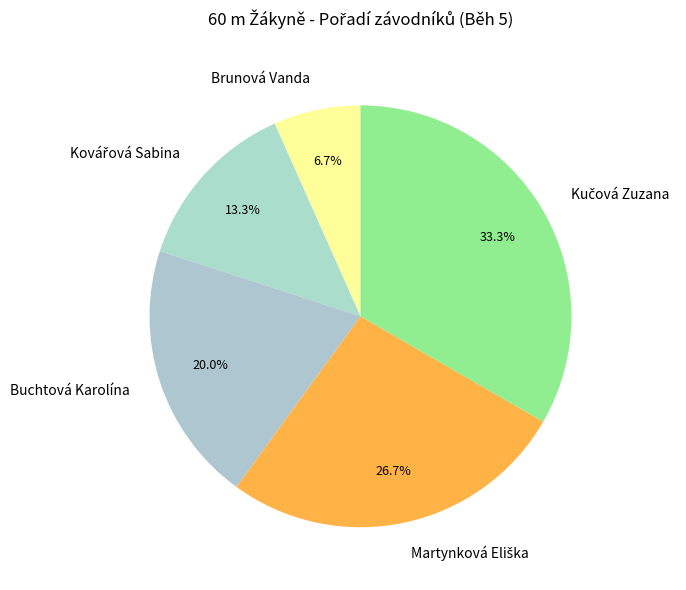

What is the smallest slice in the pie chart?

Brunová Vanda